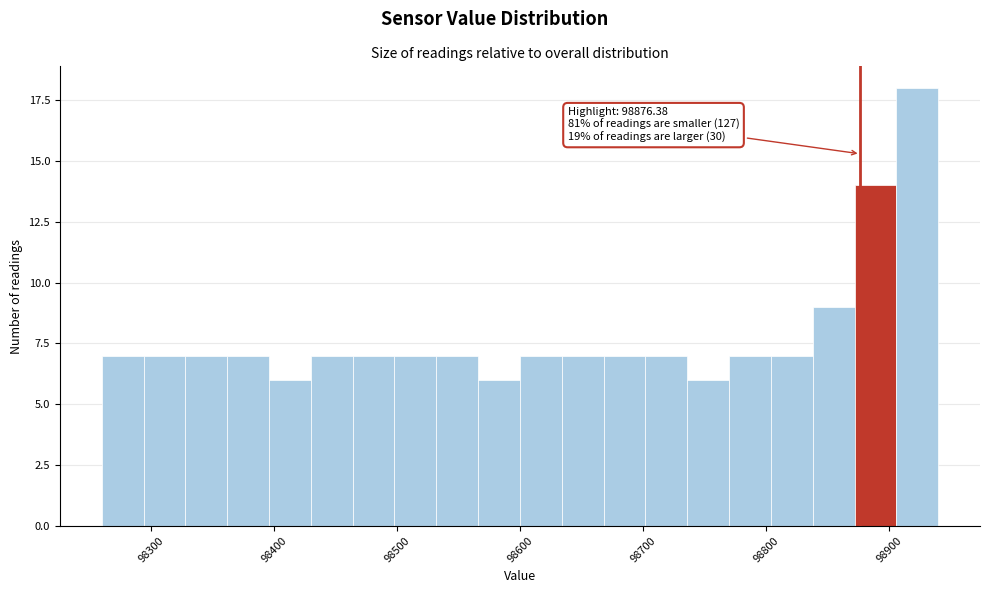

Around what value on the x-axis is the tallest bar? Give the approximate position of its centre, as read against the axis.

98920